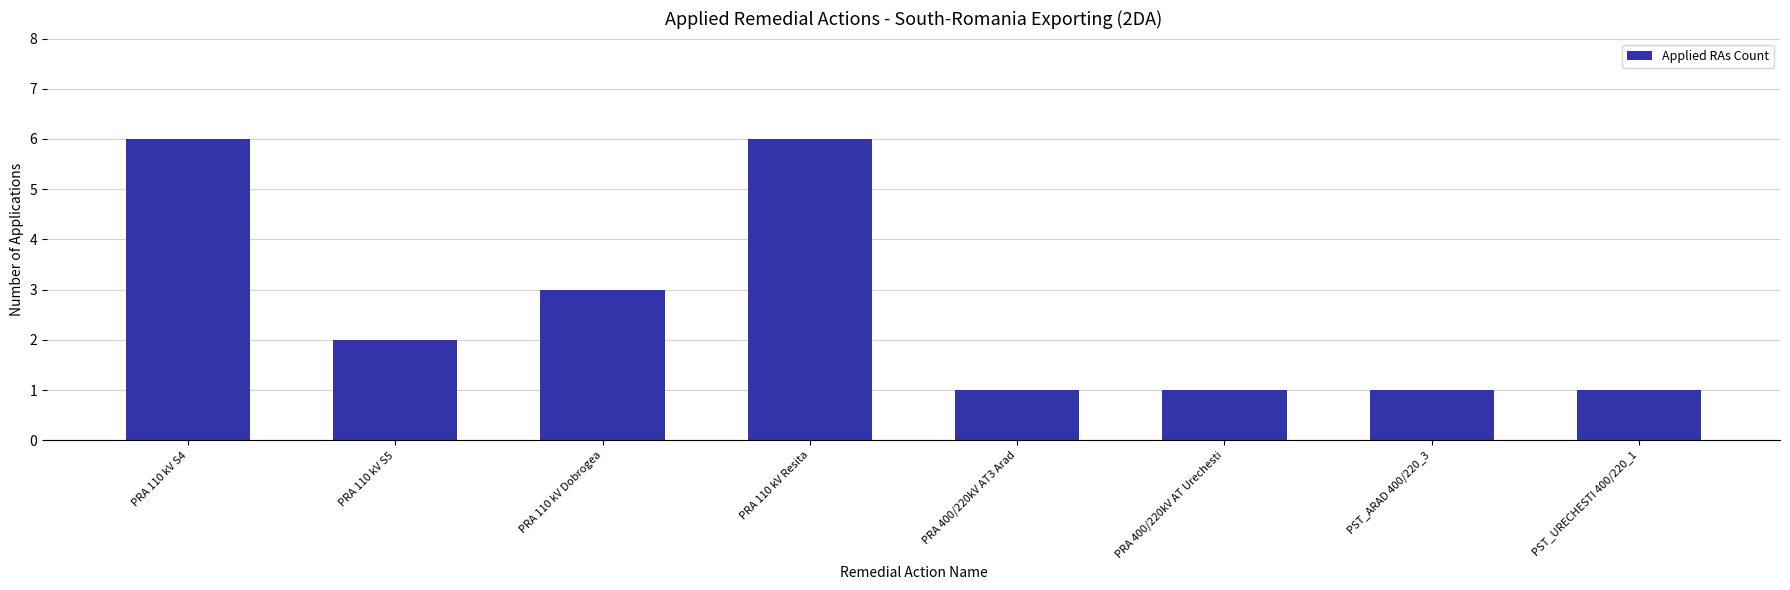

Approximately how many times larger is the value at PRA 110 kV Resita compared to PRA 110 kV S4?

1.0